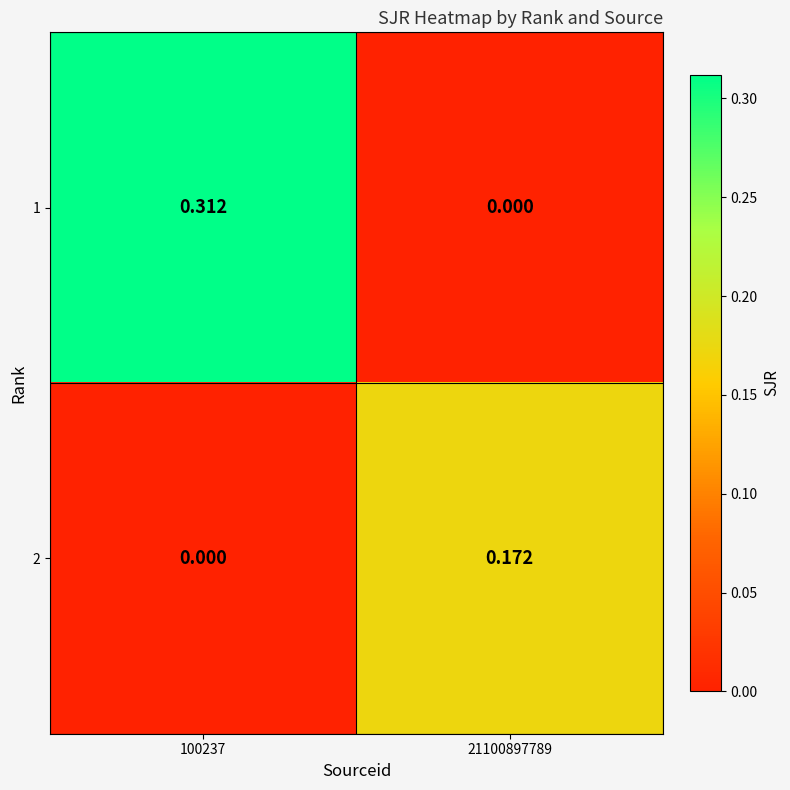

How many values in 2 are above zero?

1